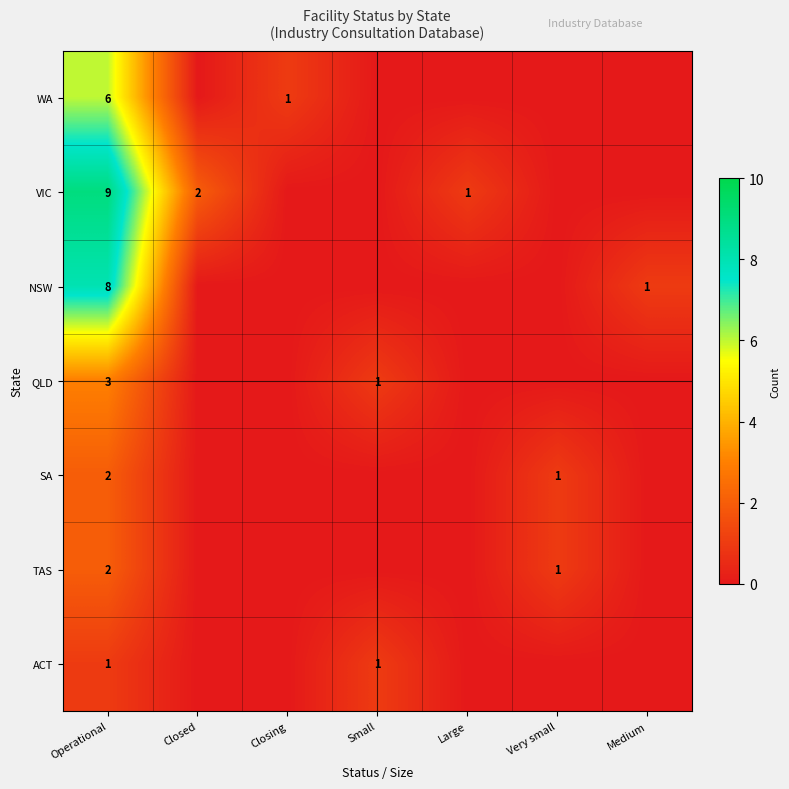

The TAS series shows 2 at Very small. True or false?

False